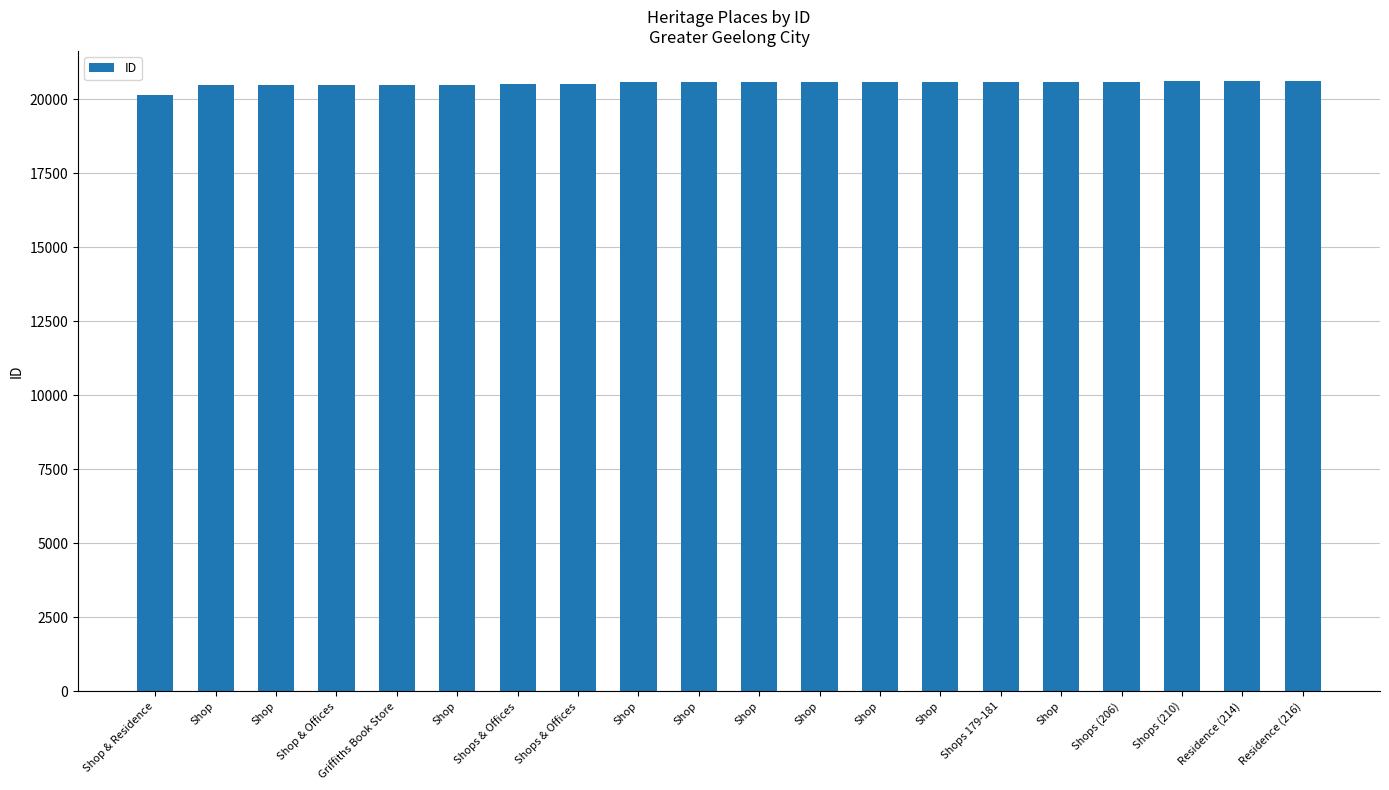

What is the approximate value at Shop?

20489